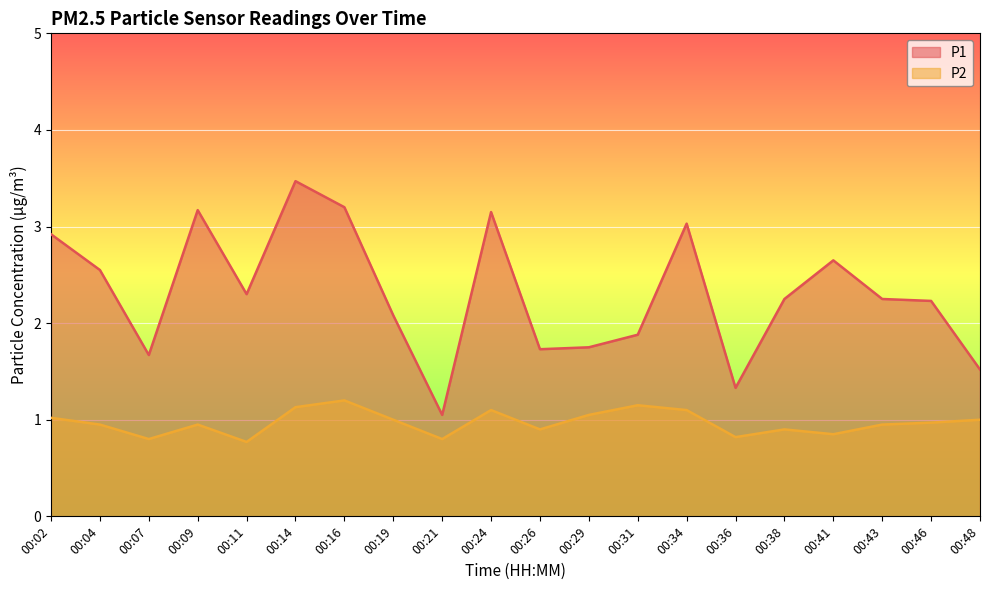

The P2 series shows 0.6 at 00:38. True or false?

False